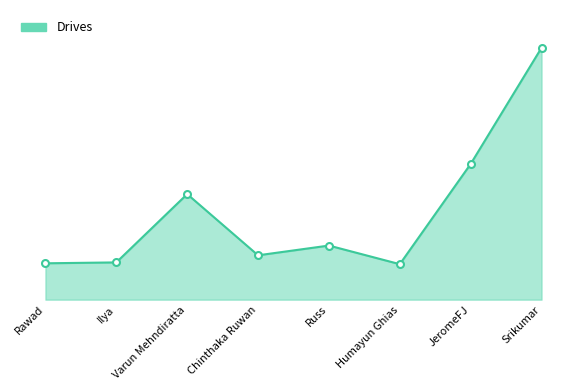

Does the chart display data point markers on the line(s)?

No